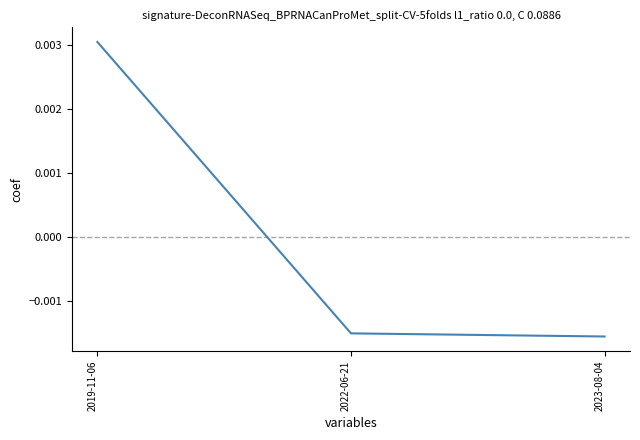

How many distinct data groups are displayed?

1